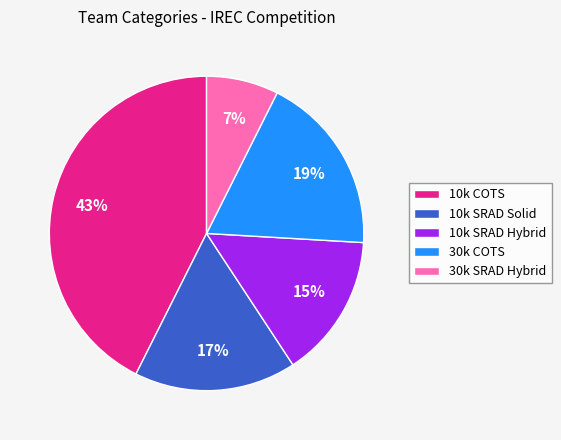

What is the smallest slice in the pie chart?

30k SRAD Hybrid